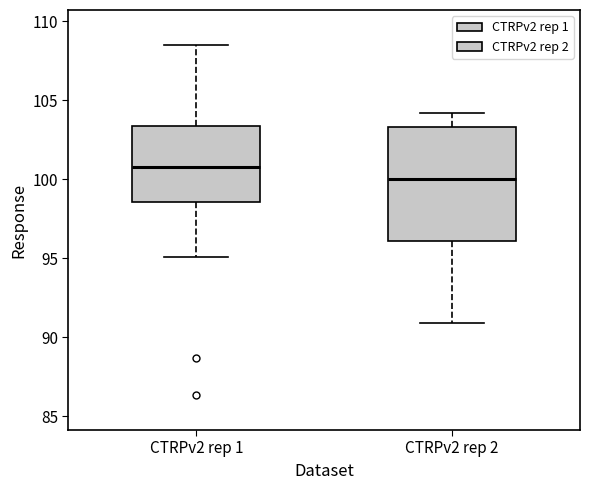

Reading left to right, read every box against the y-axis: the position of its median line, the range the box covers, and the ends of its whiskers. The values are not printed on the chart, so give them approximately, as read against the axis.

CTRPv2 rep 1: median 101.0, box 98.5 to 103.5, whiskers 95.0 to 108.5
CTRPv2 rep 2: median 100.0, box 96.0 to 103.5, whiskers 91.0 to 104.0